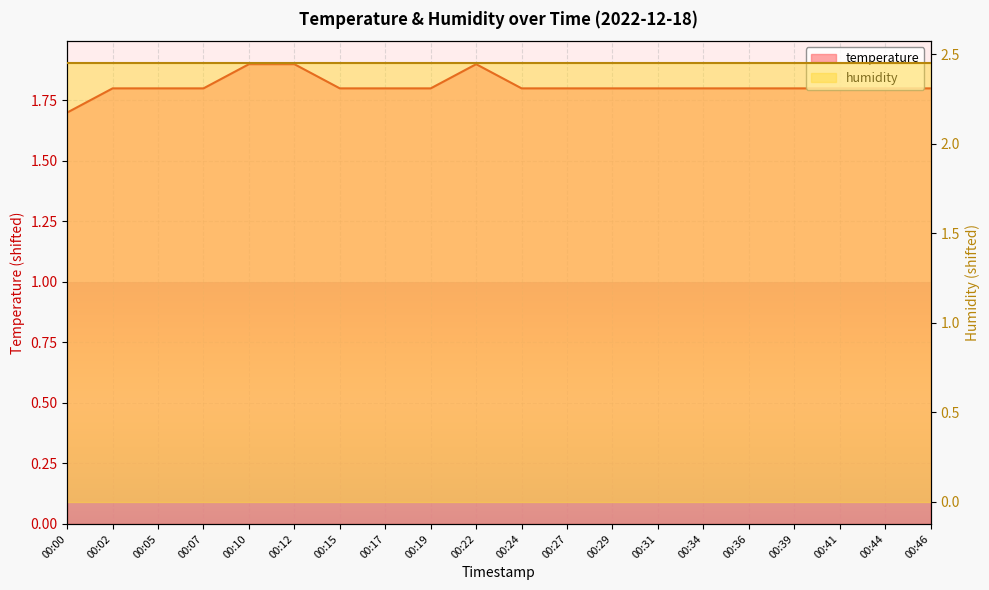

What is the difference between the values at 00:10 and 00:07?

0.1